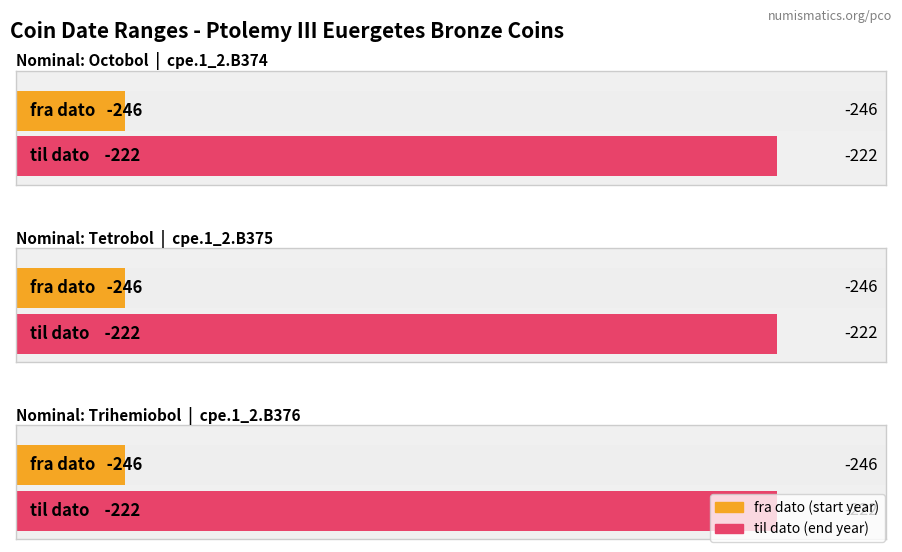

What is the approximate value of til dato at cpe.1_2.B376?

-222